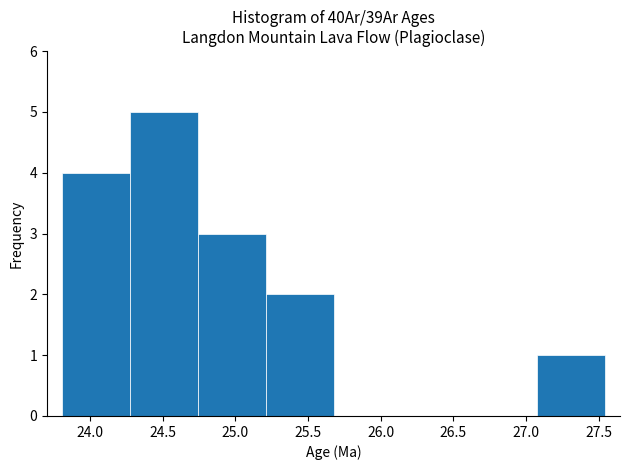

Reading left to right, transcribe this chart: for each bar, give the range it covers on the x-axis and its height. Neither the bar edges nor the heights are printed on the chart, so give them approximately, as read against the axes.

23.80 to 24.25: 4
24.25 to 24.75: 5
24.75 to 25.20: 3
25.20 to 25.70: 2
25.70 to 26.15: 0
26.15 to 26.60: 0
26.60 to 27.10: 0
27.10 to 27.55: 1